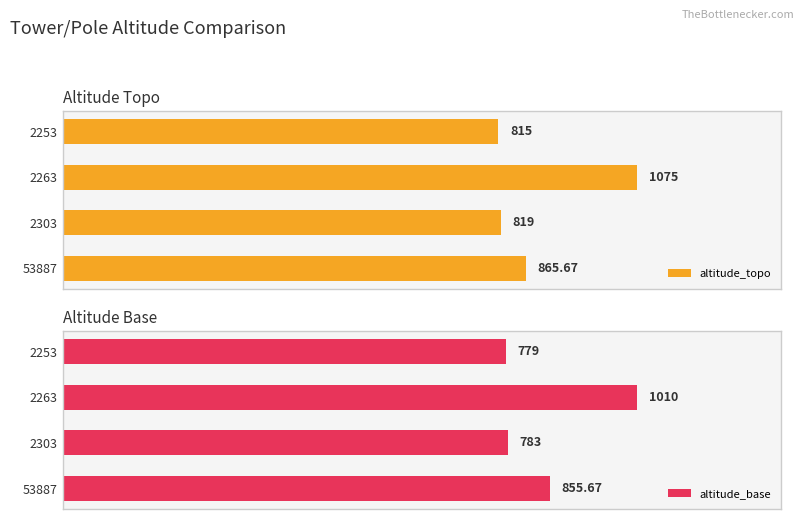

At how many categories does at least one series exceed 998?

1